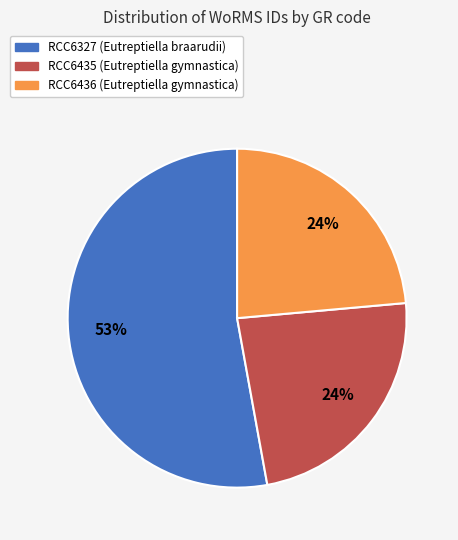

Between RCC6435 (Eutreptiella gymnastica) and RCC6327 (Eutreptiella braarudii), which is larger?

RCC6327 (Eutreptiella braarudii)